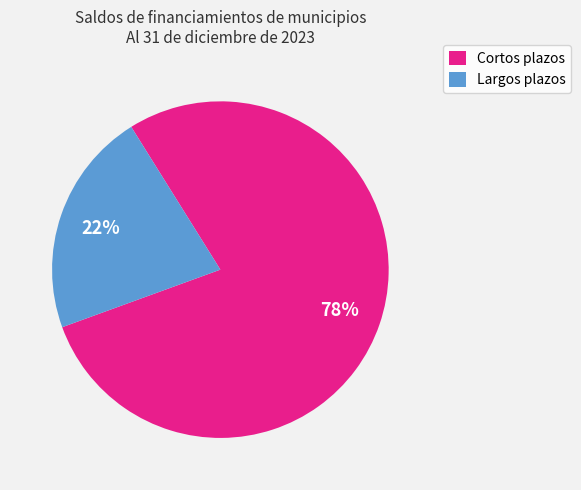

What percentage is the Cortos plazos slice, to the nearest percent?

78%